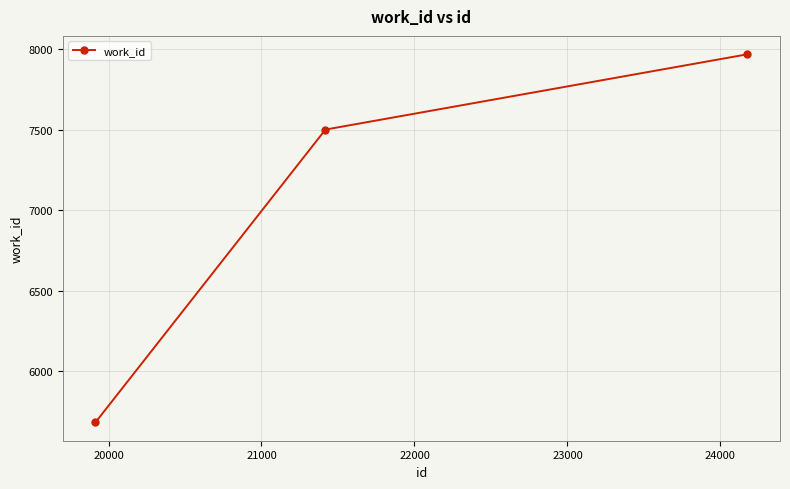

What is the value of the 2nd point from the left?

7501